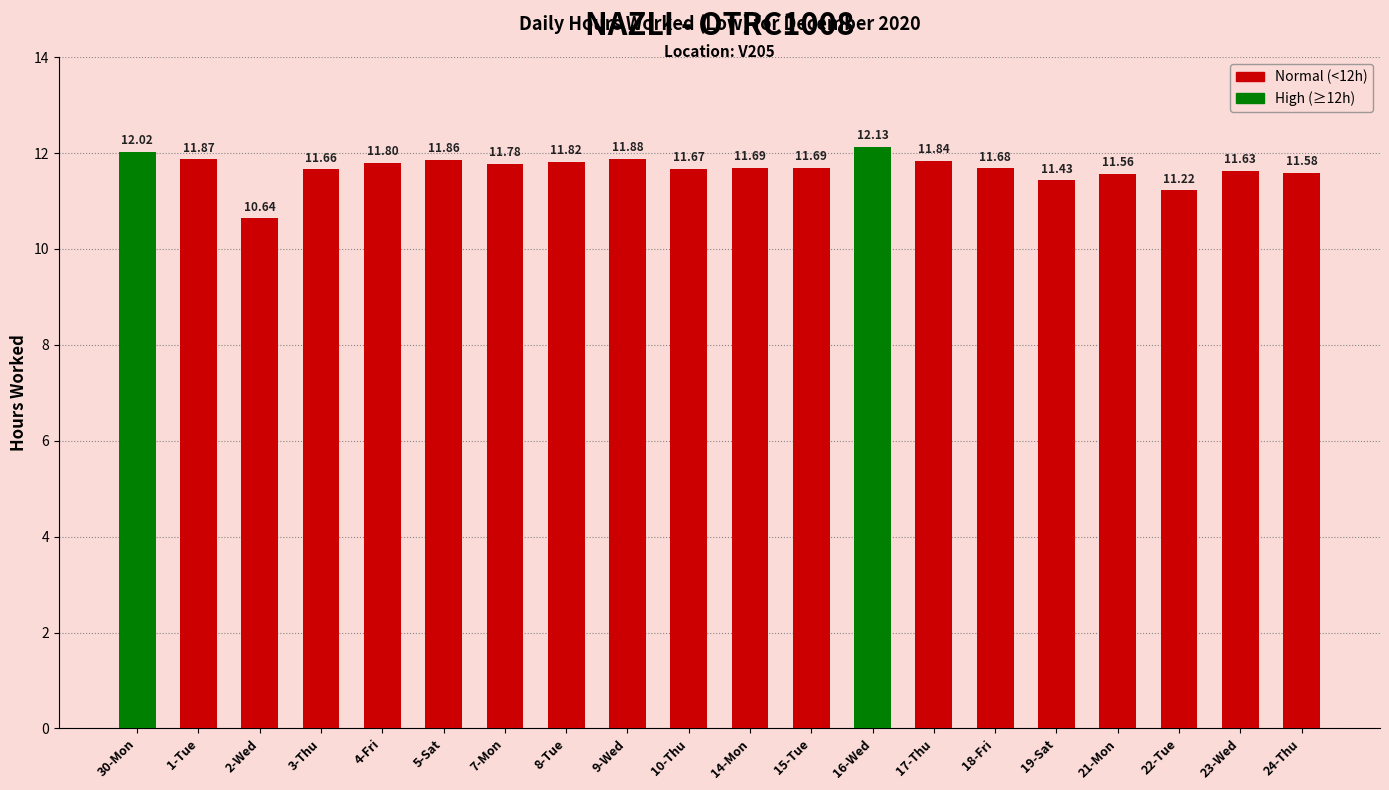

Are the bars grouped side by side (vs. stacked)?

No